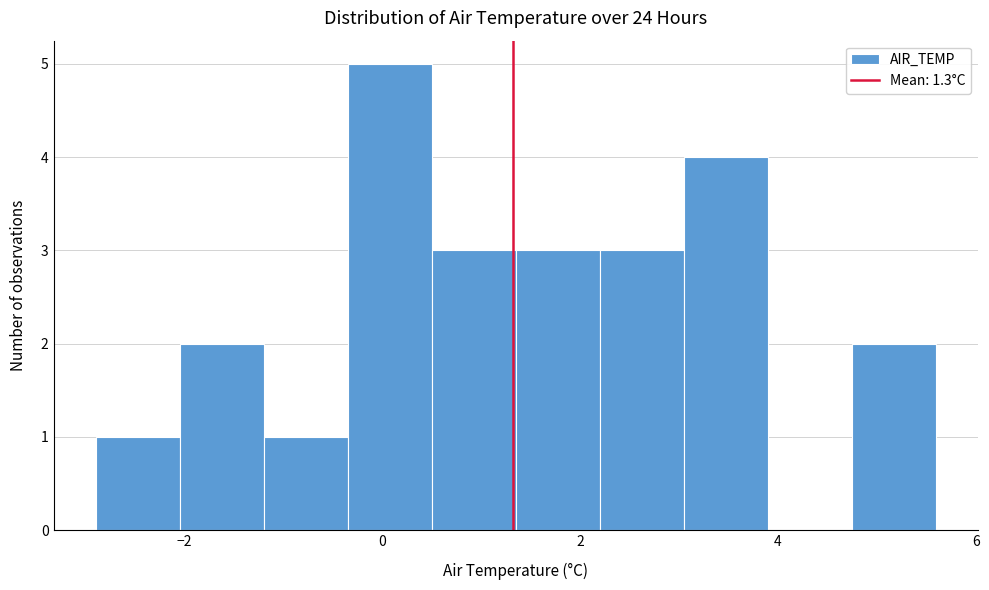

Over which range of the x-axis is the bar tallest?

-0.35 to 0.50